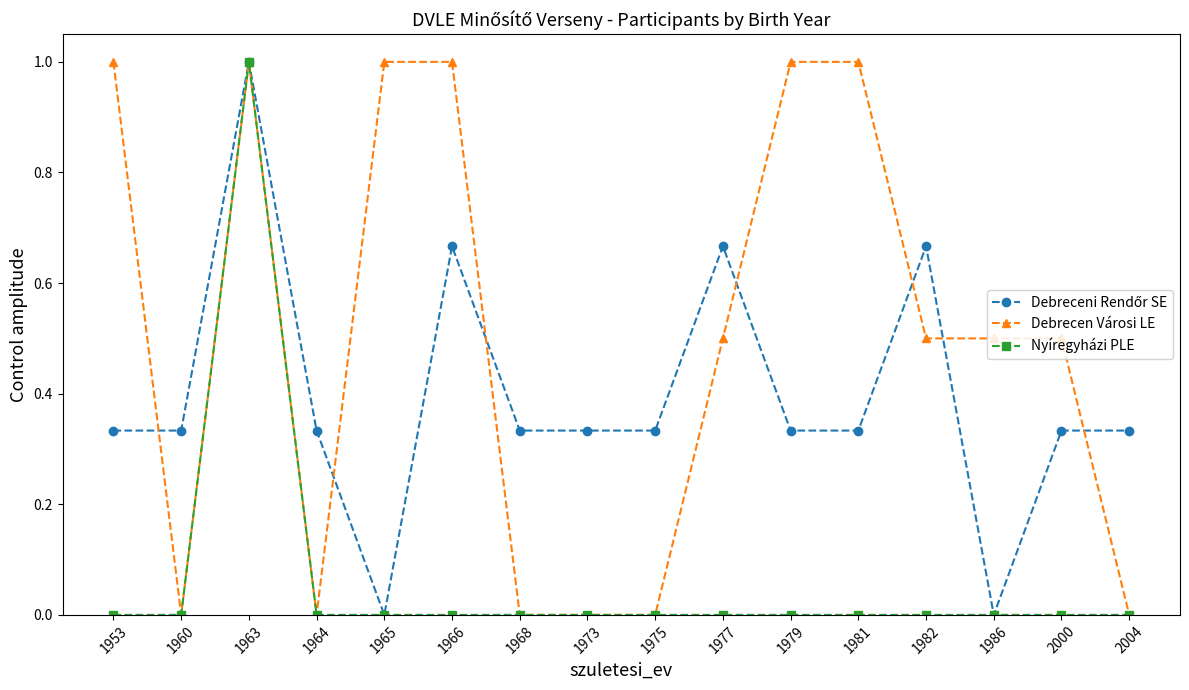

How many lines are shown in the chart?

3